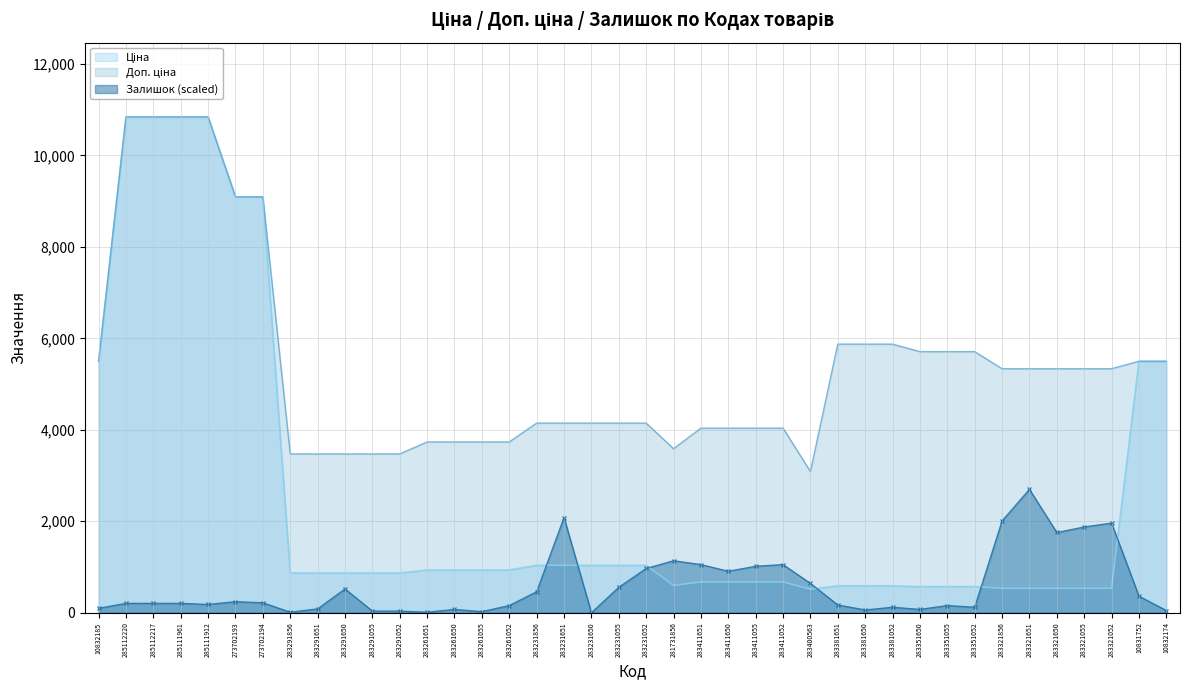

What is the label of the 14th point from the left?

283261650